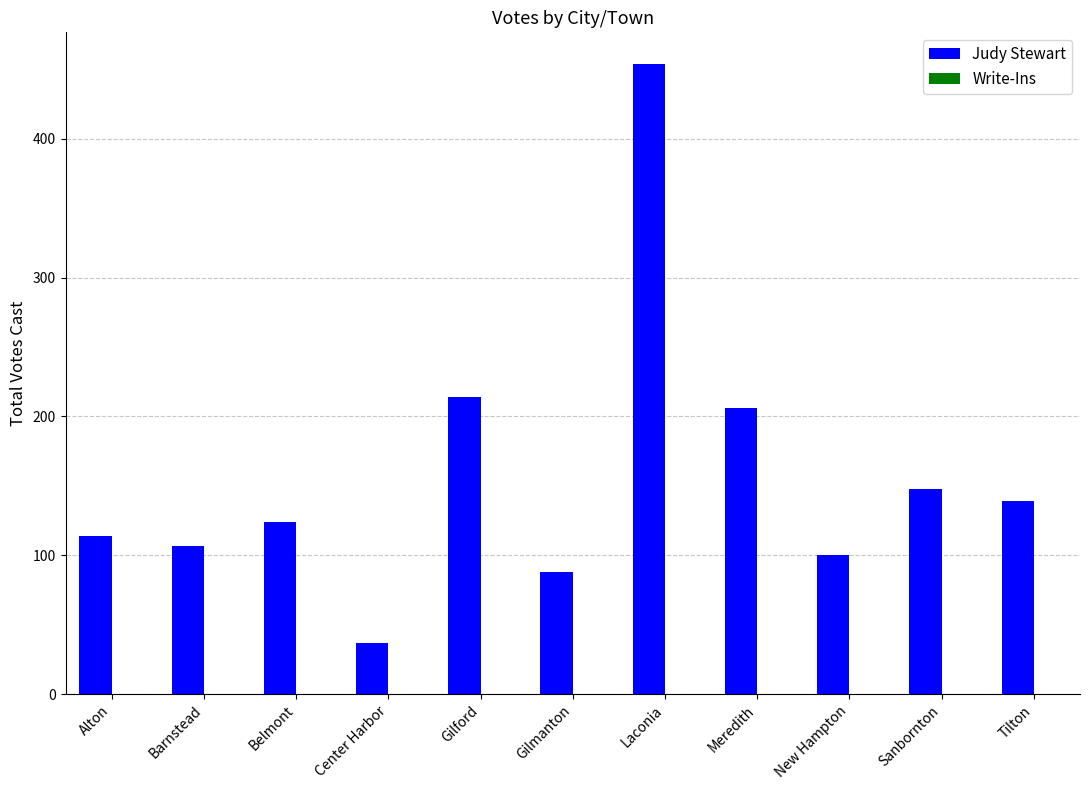

Count the number of data series in this chart.

1